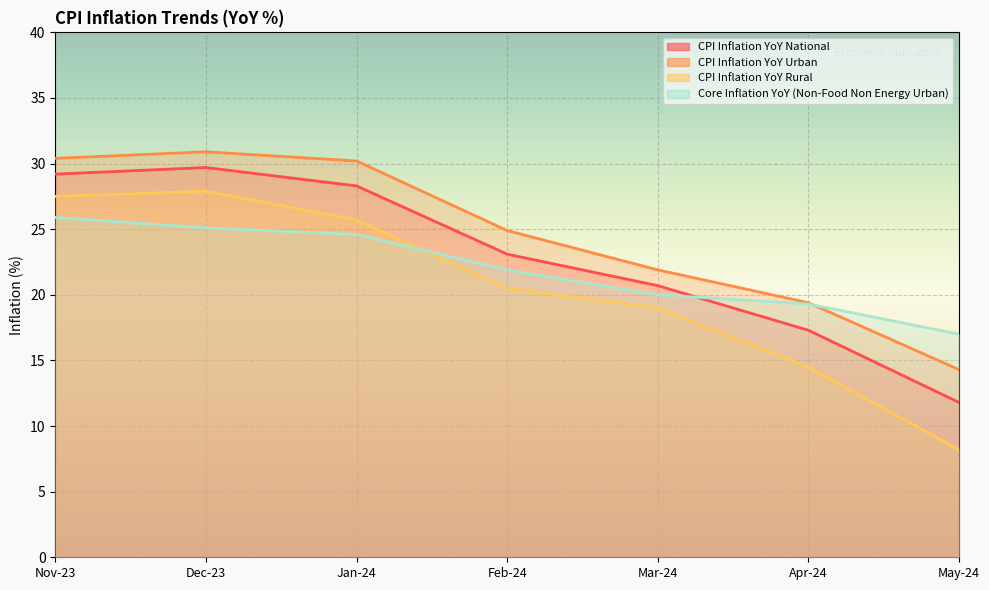

List the series in order of their peak value, lowest first.

Core Inflation YoY (Non-Food Non Energy Urban), CPI Inflation YoY Rural, CPI Inflation YoY National, CPI Inflation YoY Urban